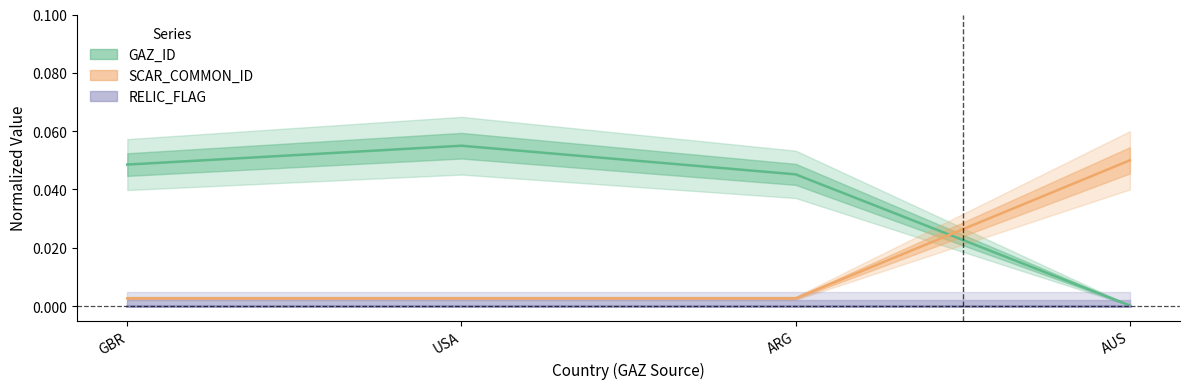

What is the total value across all series at AUS?

0.1